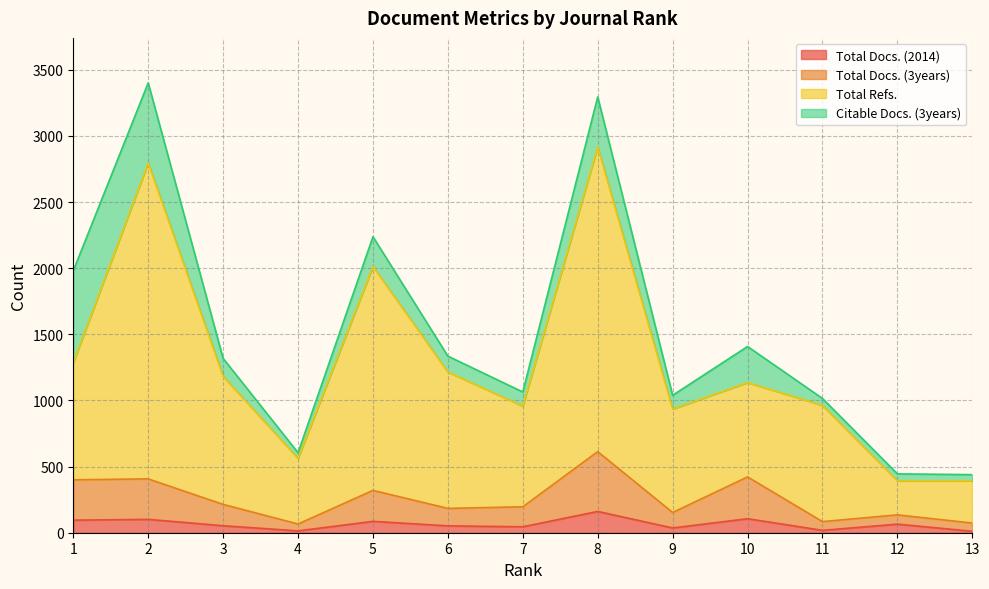

How many lines are shown in the chart?

4